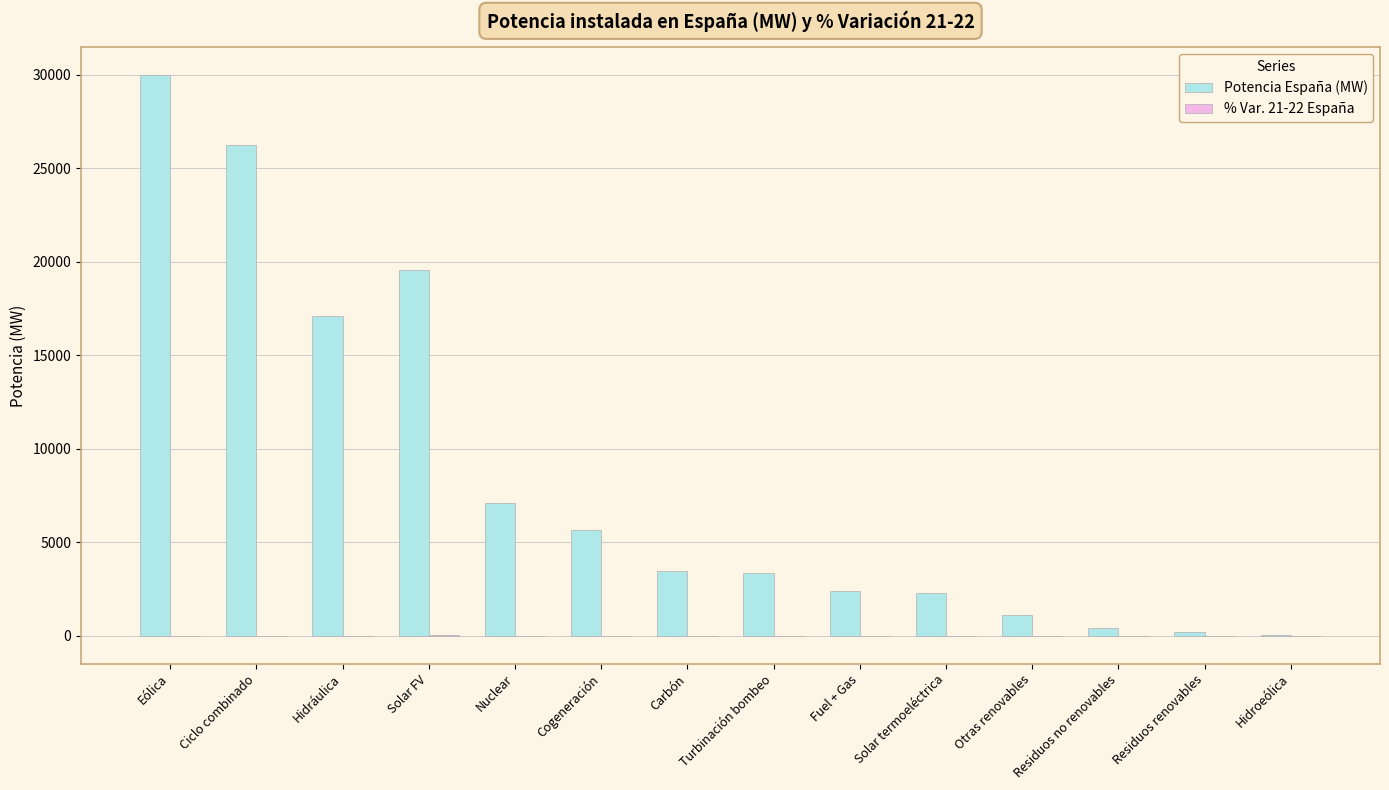

How many categories are shown in the chart?

14